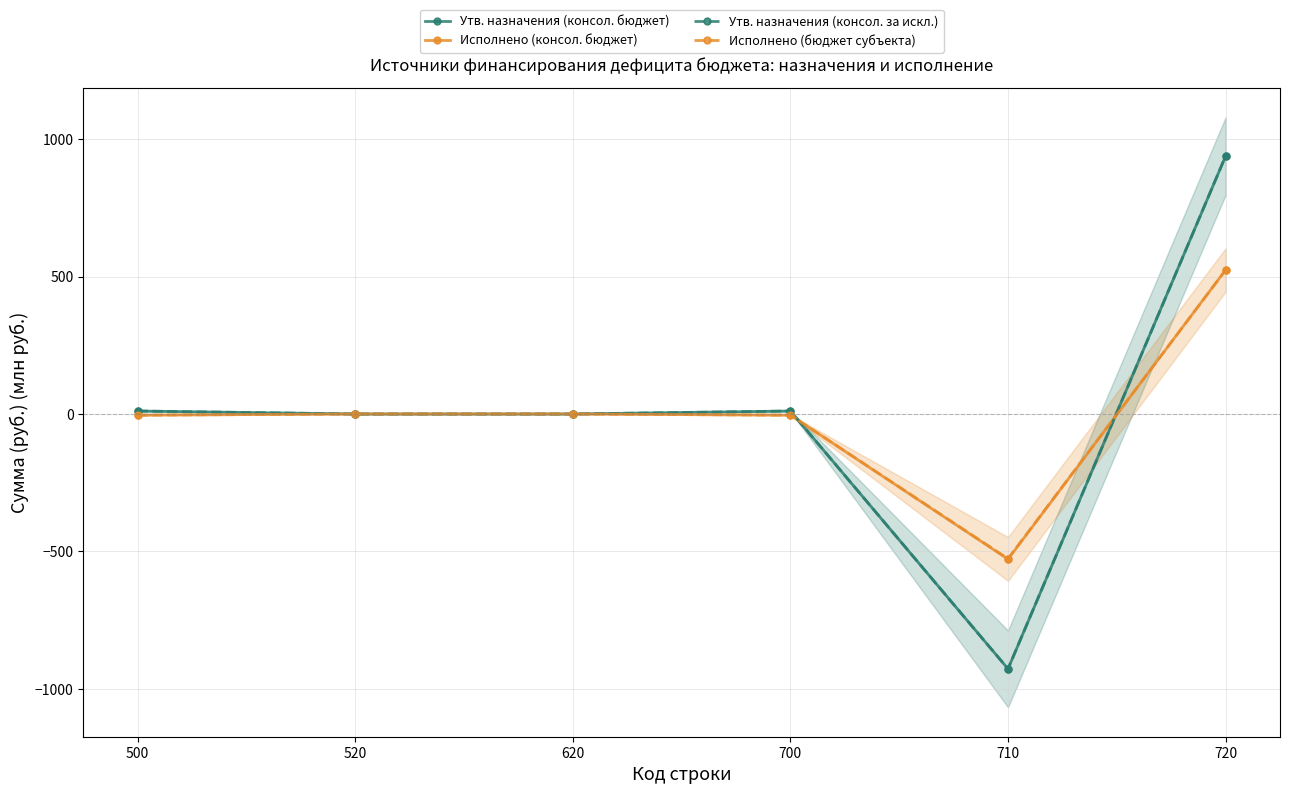

What is the value of the Утв. назначения (консол. бюджет) point at the 6th from the left?

938.0